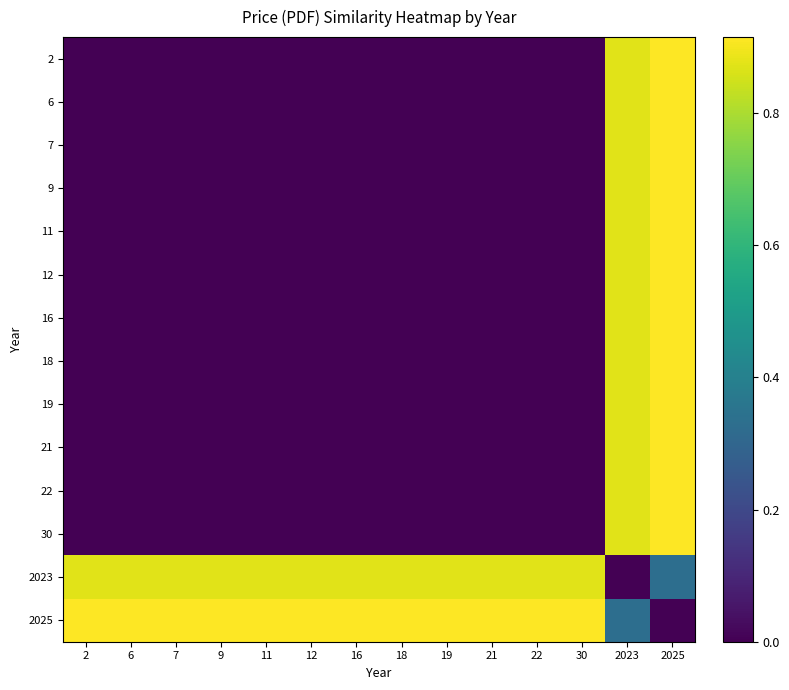

Is the value of 2025 at 16 greater than the value of 19 at 18?

Yes